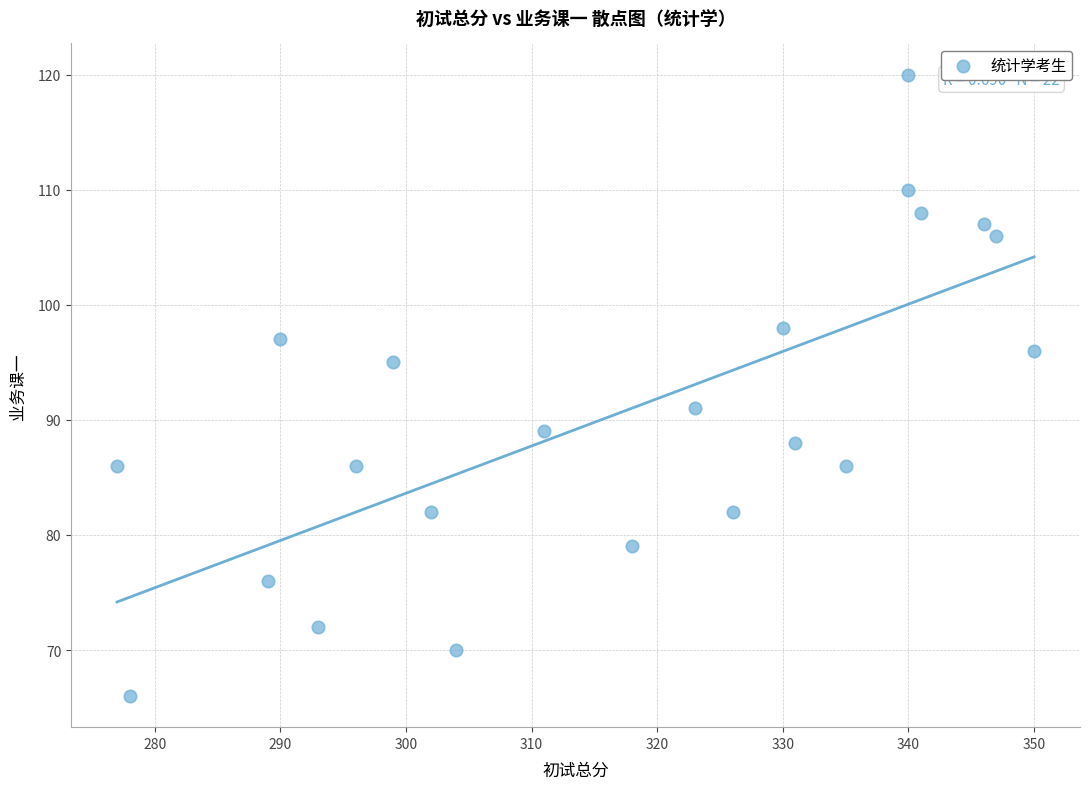

What is the range of Y values (max minus min)?

54